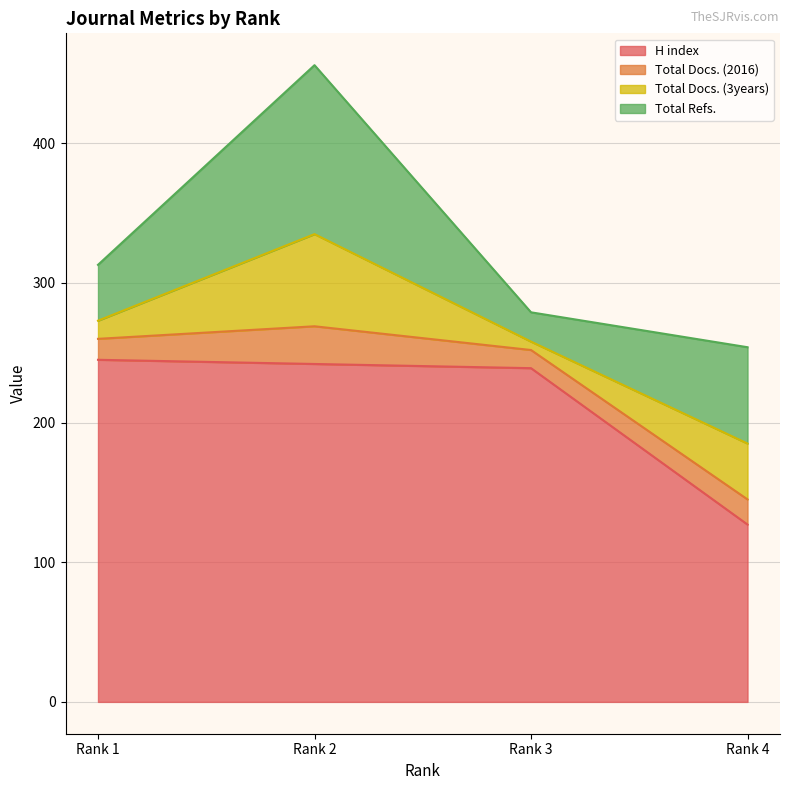

The value of Total Docs. (3years) at Rank 4 is 40. True or false?

True